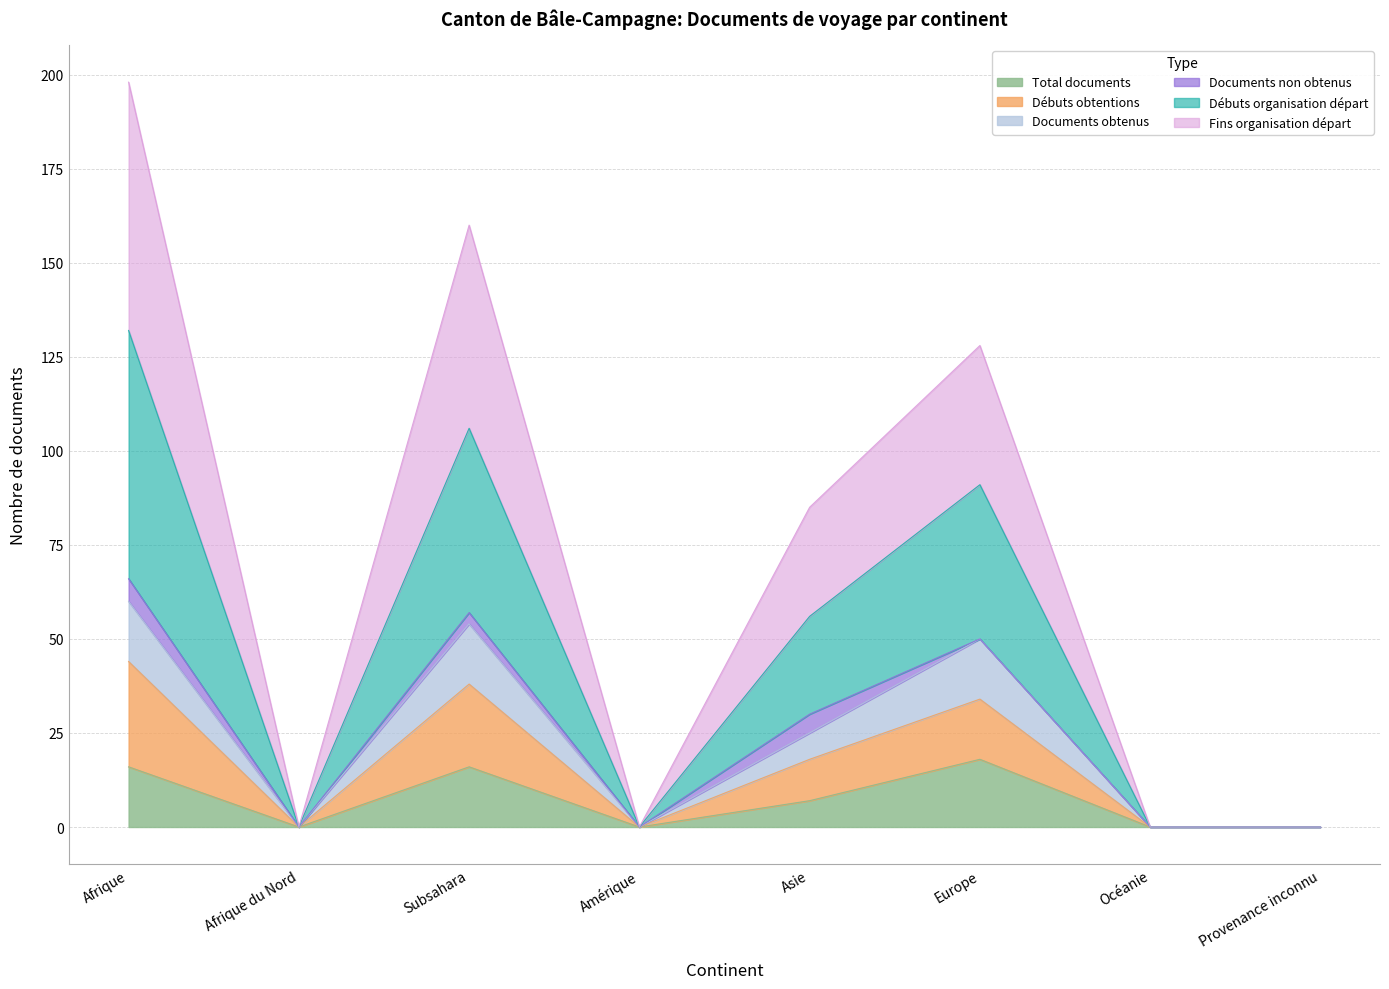

What is the difference between the Fins organisation départ values at Afrique and Amérique?

66